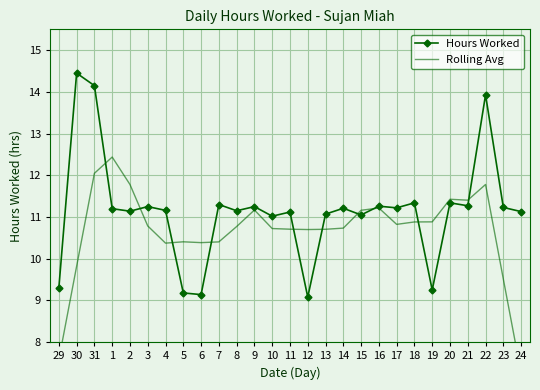

What is the spread (max minus min) of values at 5?

1.2